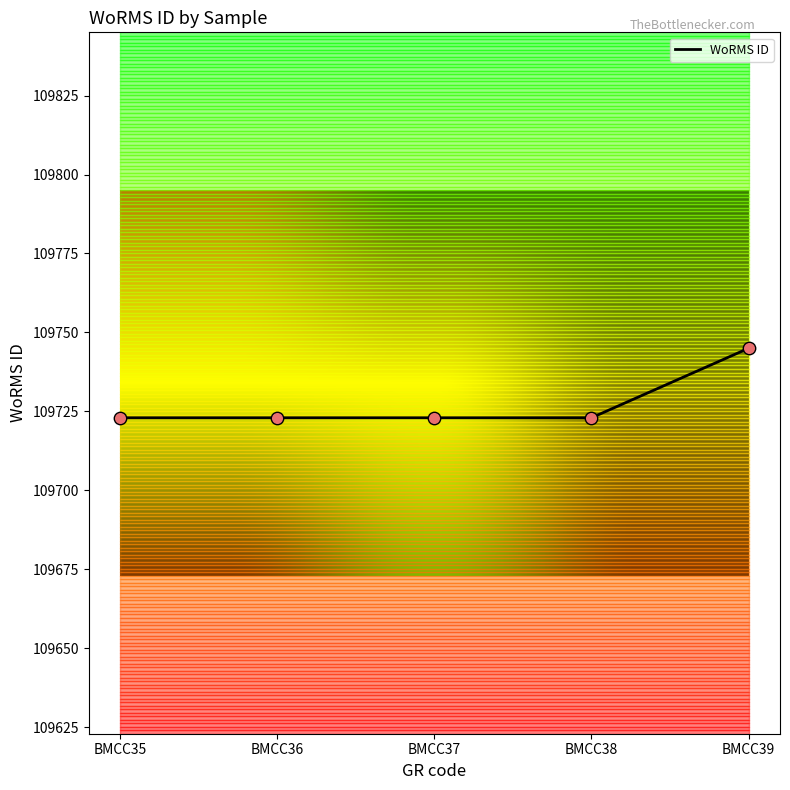

What is the ratio of the value at BMCC36 to the value at BMCC39?

1.0